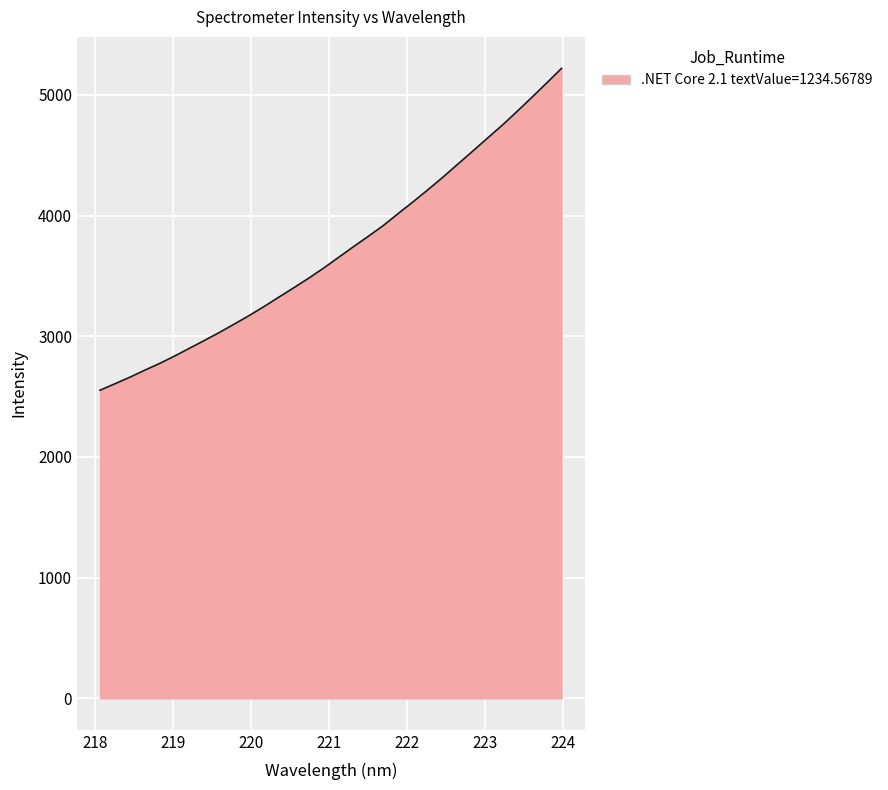

What is the difference between the maximum and minimum values?

2666.4